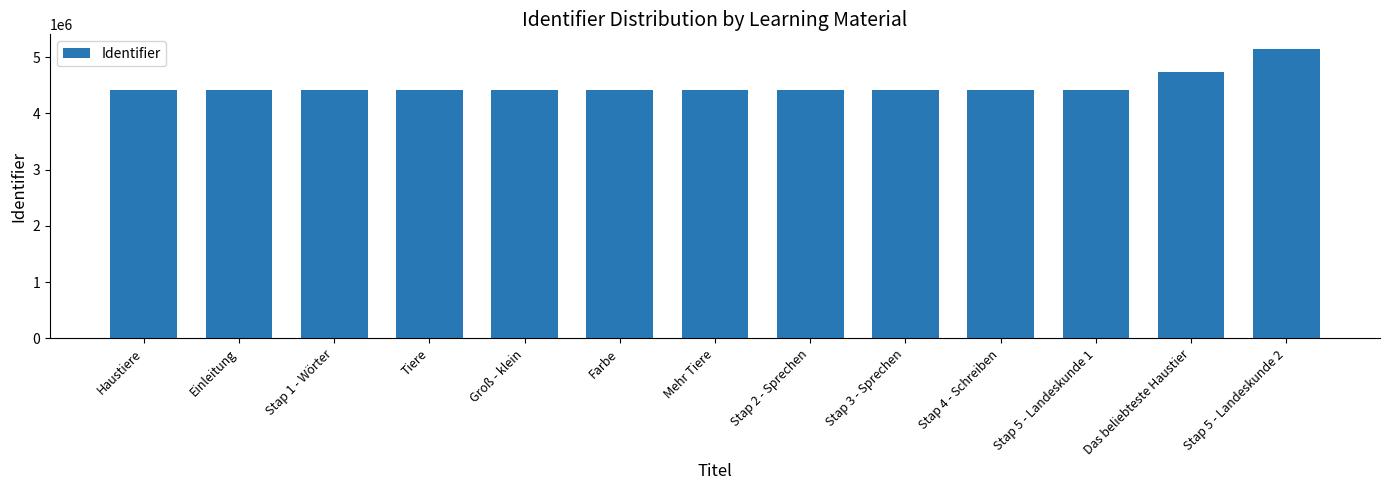

The value at Tiere is 7303314. True or false?

False